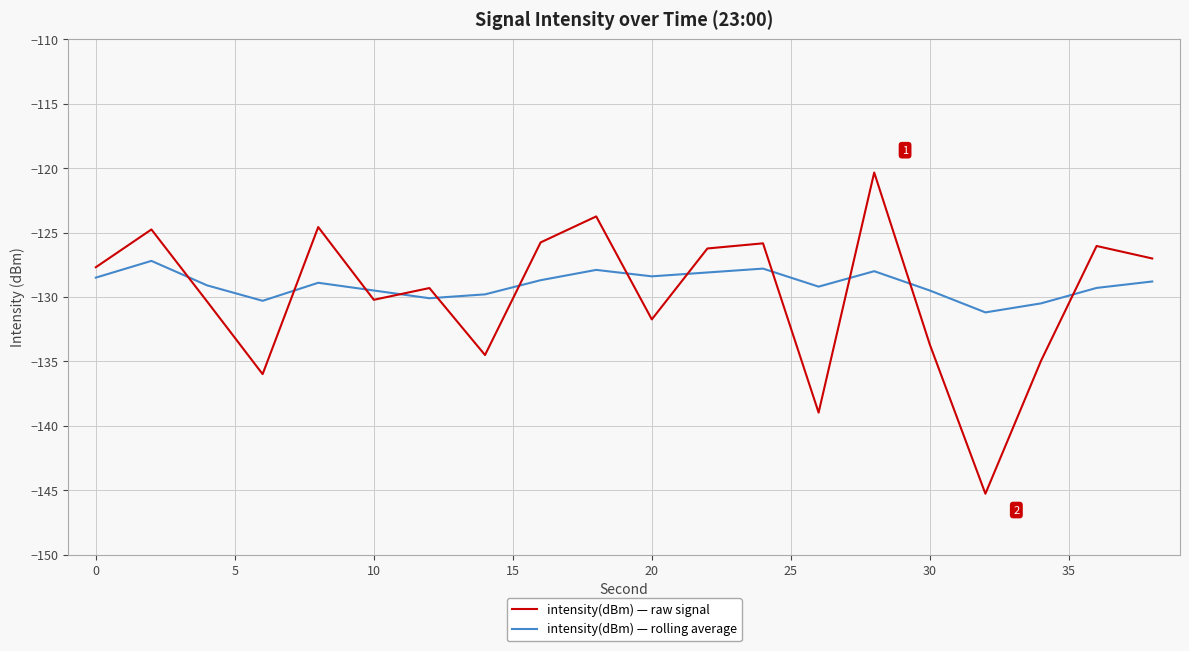

What is the maximum value for intensity(dBm) — raw signal?

-120.3